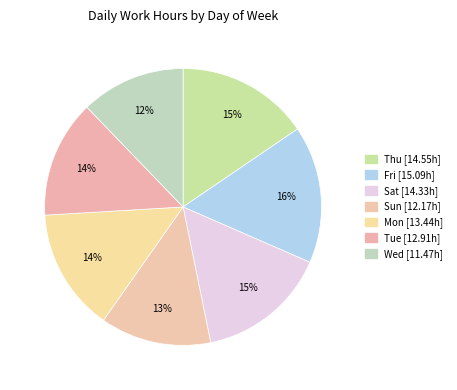

Is it true that Sat is 1% of the pie?

False